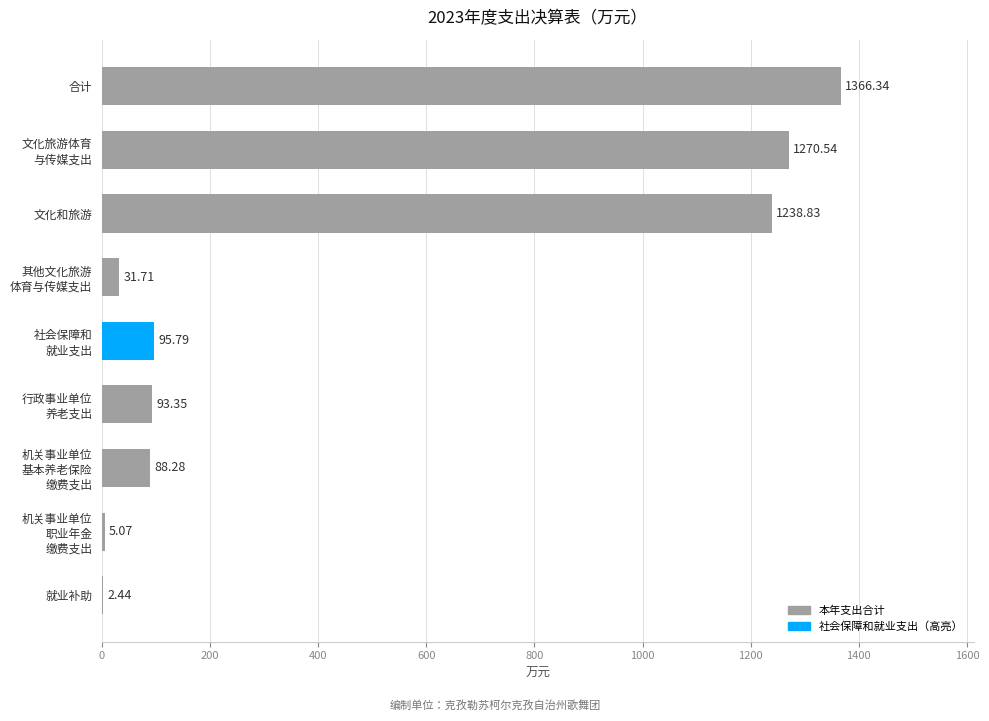

What is the ratio of the value at 文化和旅游 to the value at 就业补助?

507.7